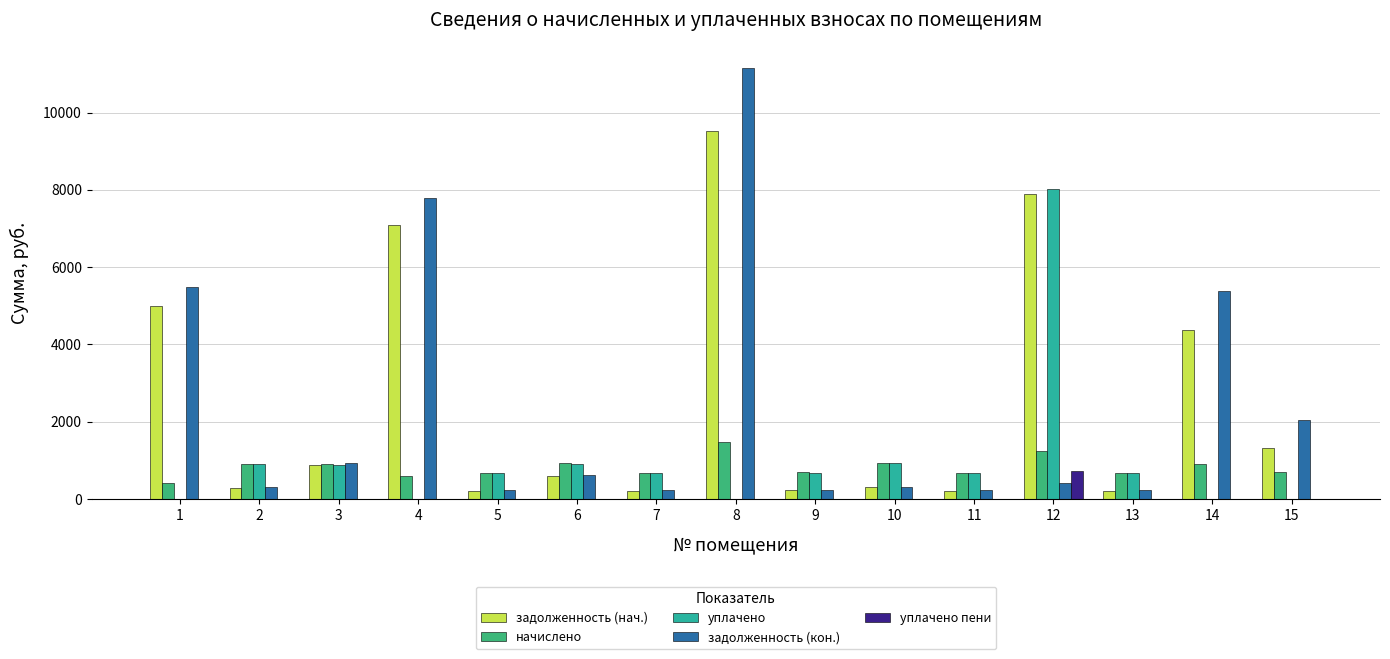

How many series are shown in this chart?

5